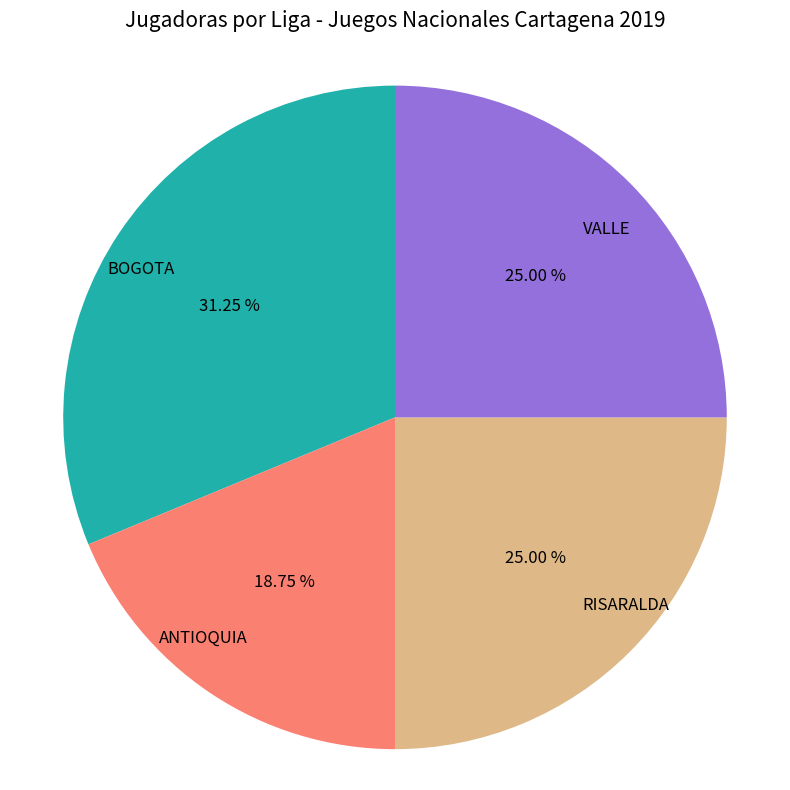

Count the number of slices in the pie.

4